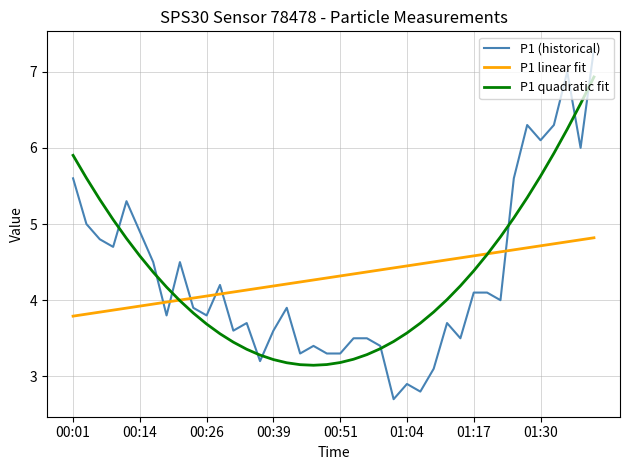

What is the maximum value shown in the chart?

7.3